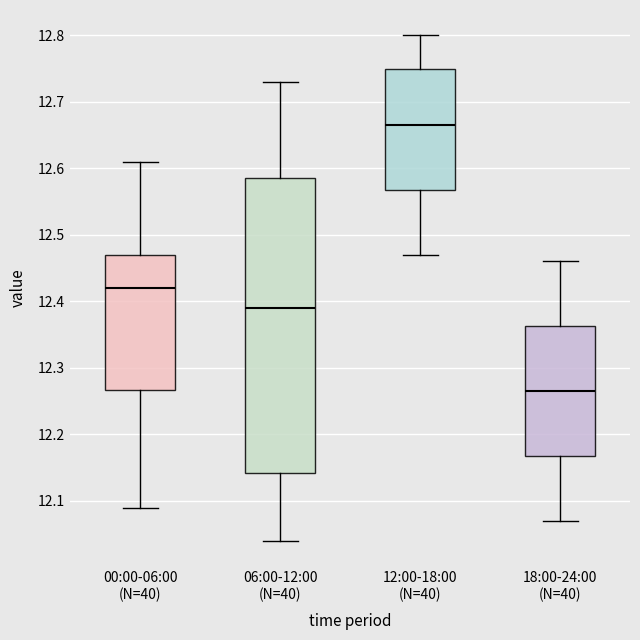

Where is the upper edge of the box for 00:00-06:00 (N=40) on the y-axis? The values are not printed on the chart, so give them approximately, as read against the axis.

12.47